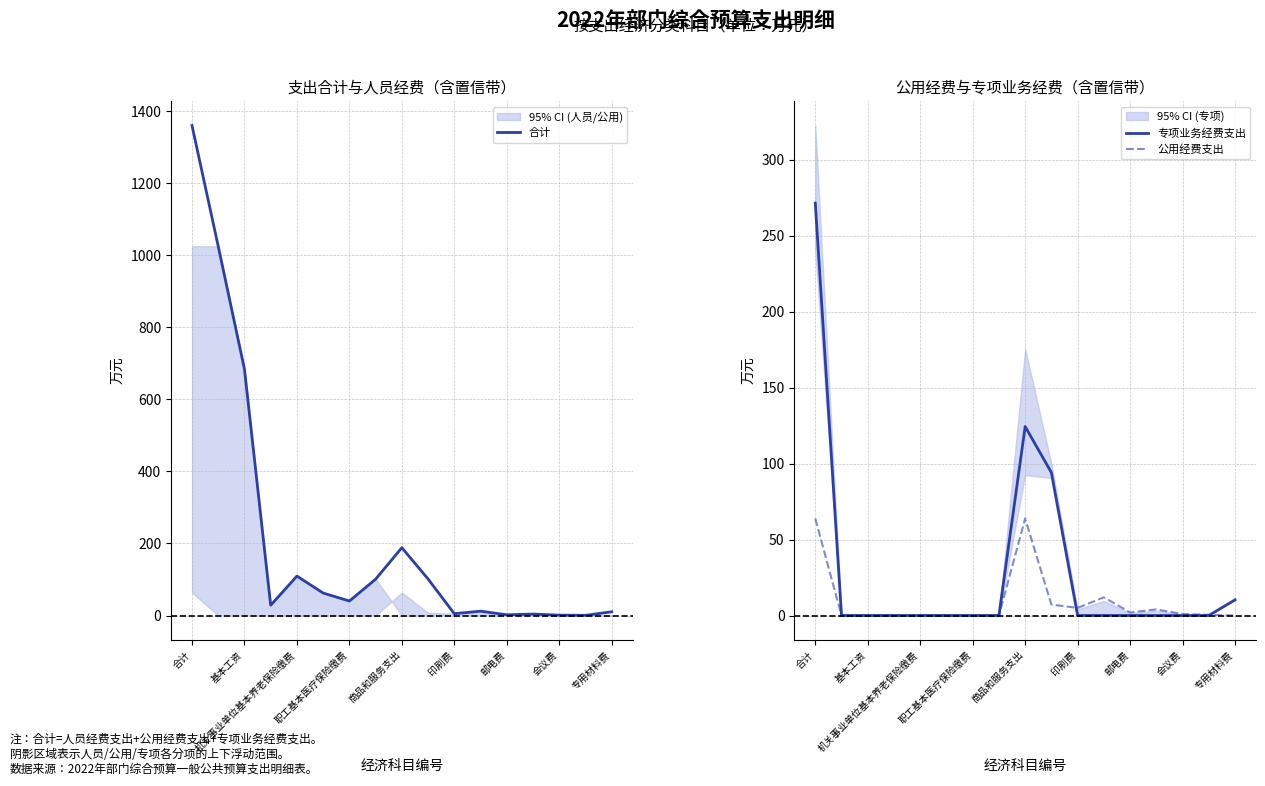

What is the highest value of the 公用经费支出 series?

63.9